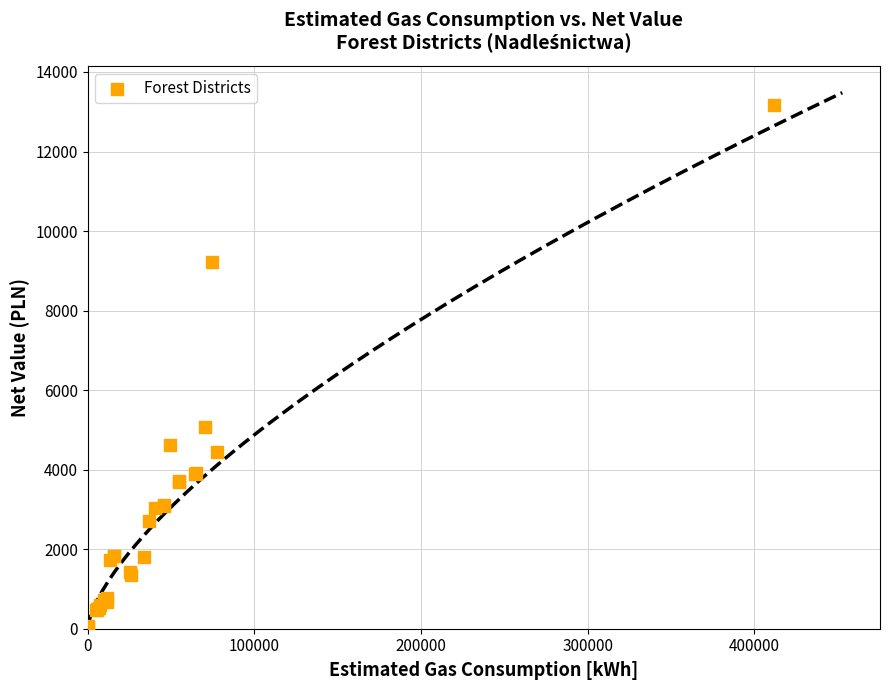

What Y value in the scatter plot is closest to 6603?

5065.7